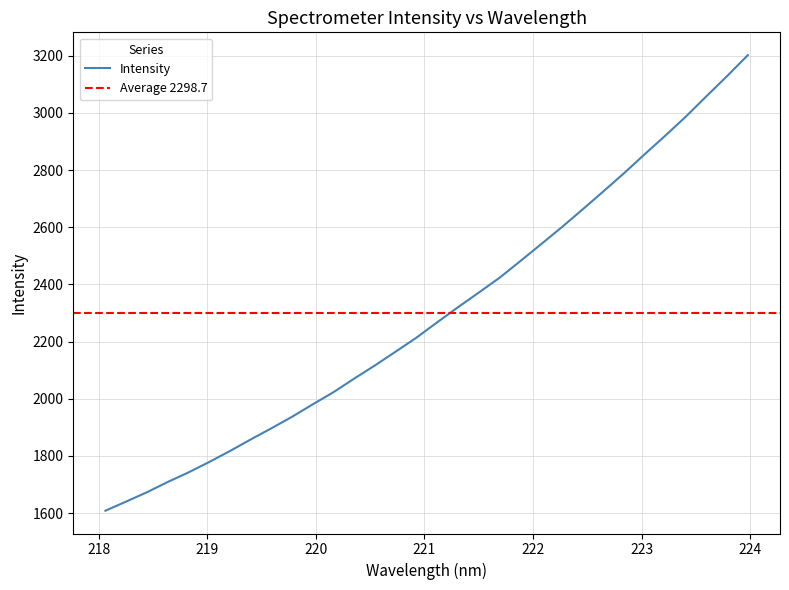

What is the lowest value of the Intensity series?

1608.2